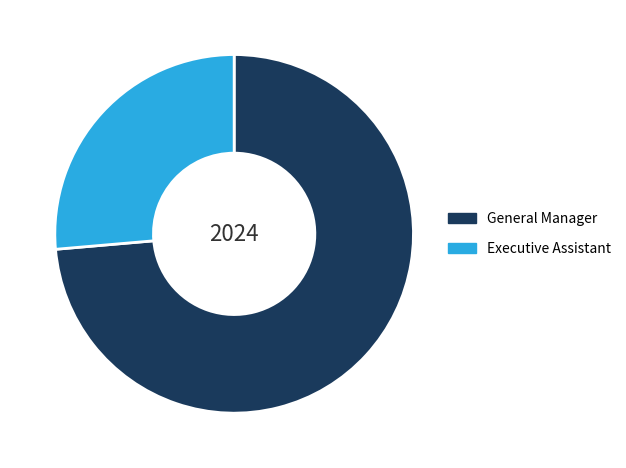

Approximately how many times larger is the value at General Manager compared to Executive Assistant?

2.8